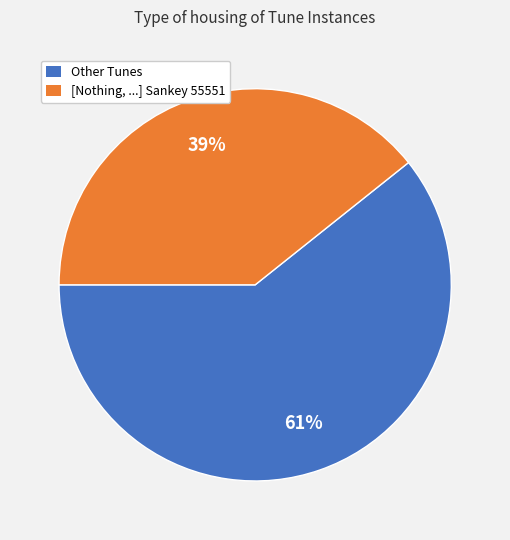

Is it true that Other Tunes is 61% of the pie?

True